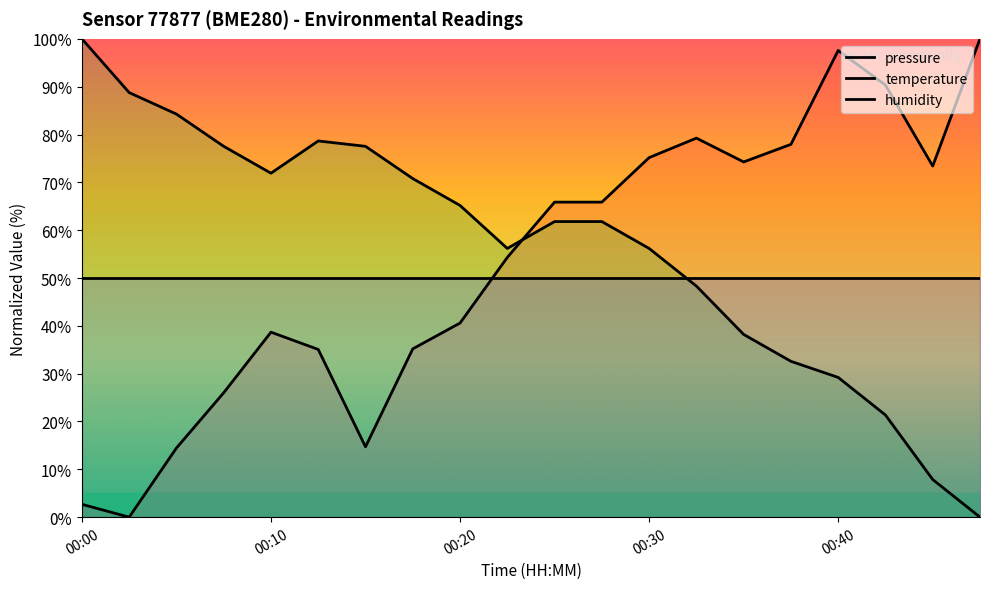

What is the value of the temperature point at the 1st from the left?

100.0